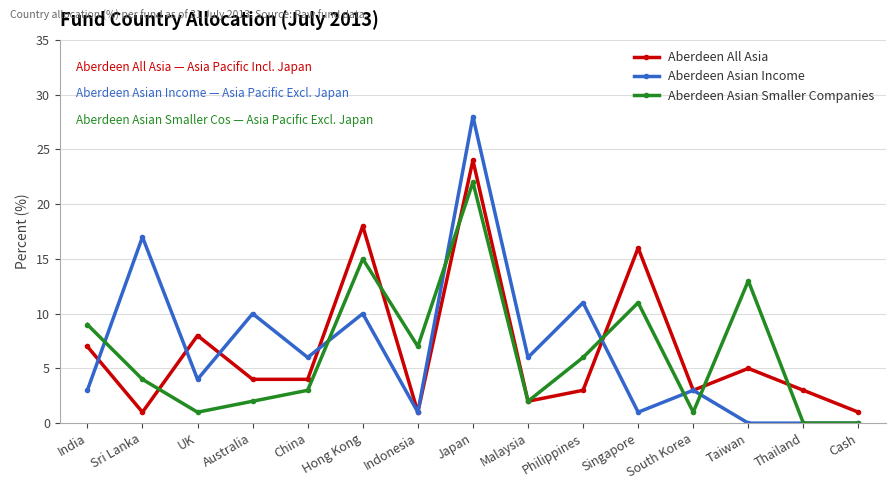

How many values in the Aberdeen Asian Income series are below 4?

7